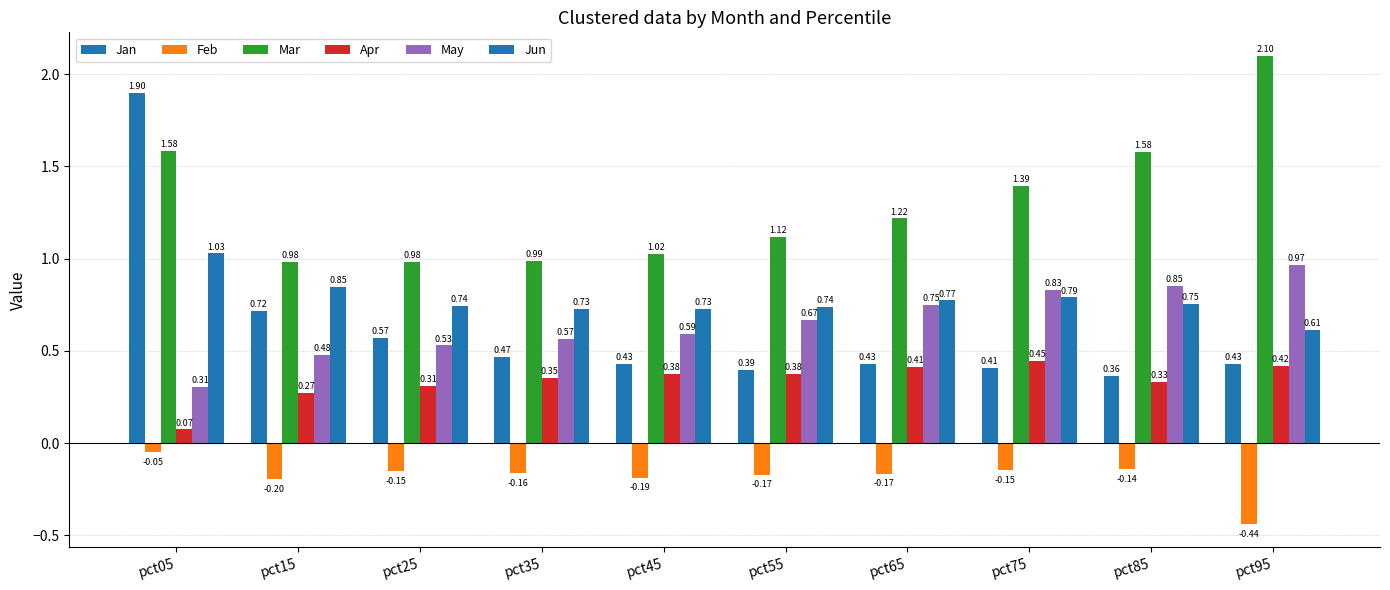

How many categories are shown in the chart?

10